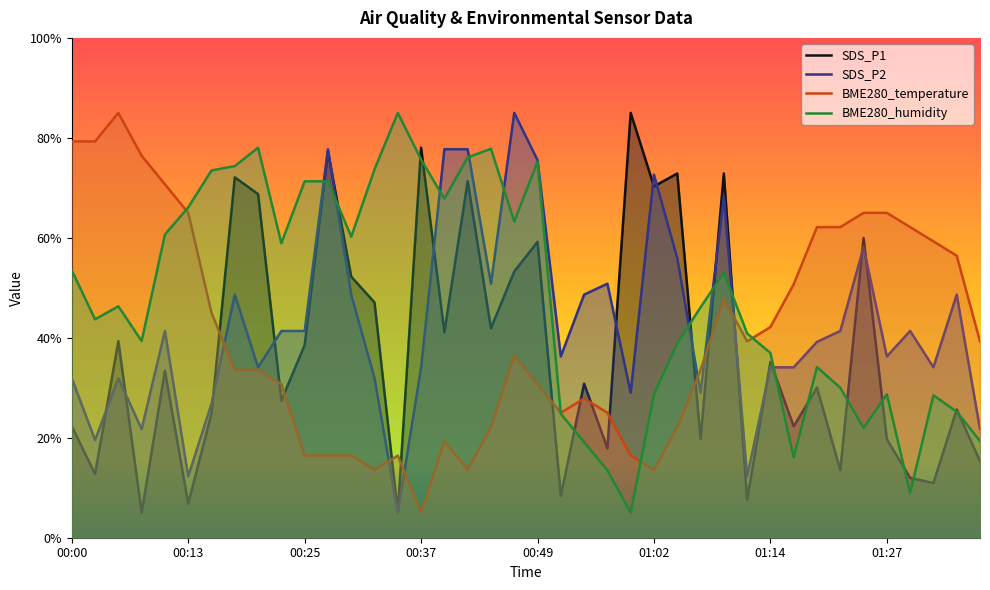

Between 16 and 19, which series saw the biggest shift?

BME280_temperature